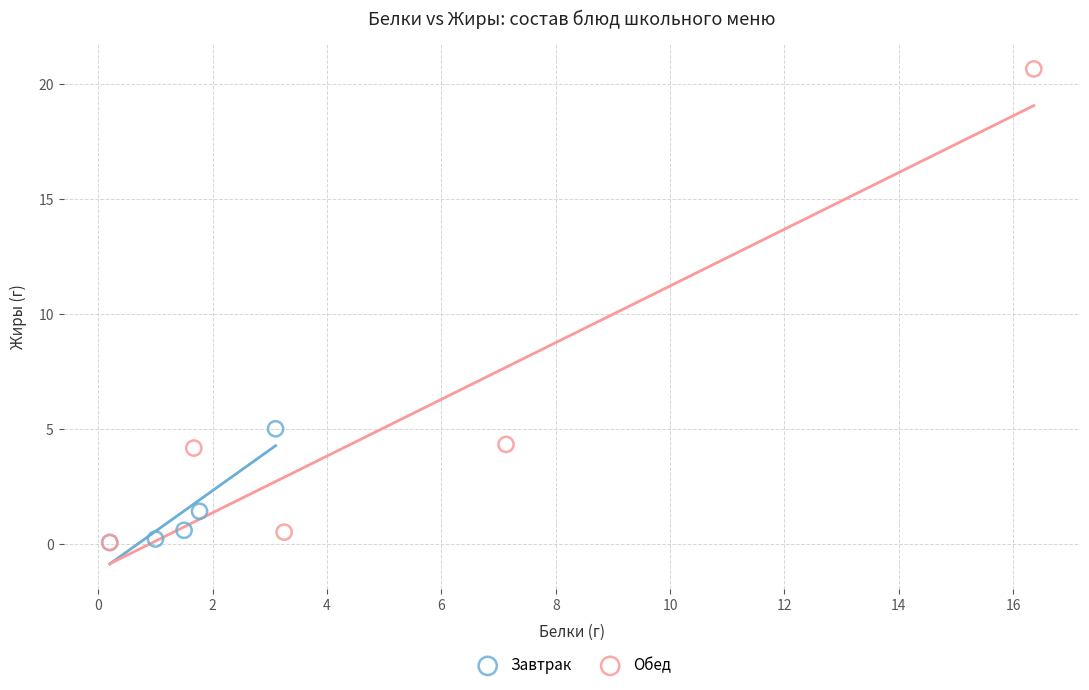

Which series reaches the maximum Y coordinate?

Обед